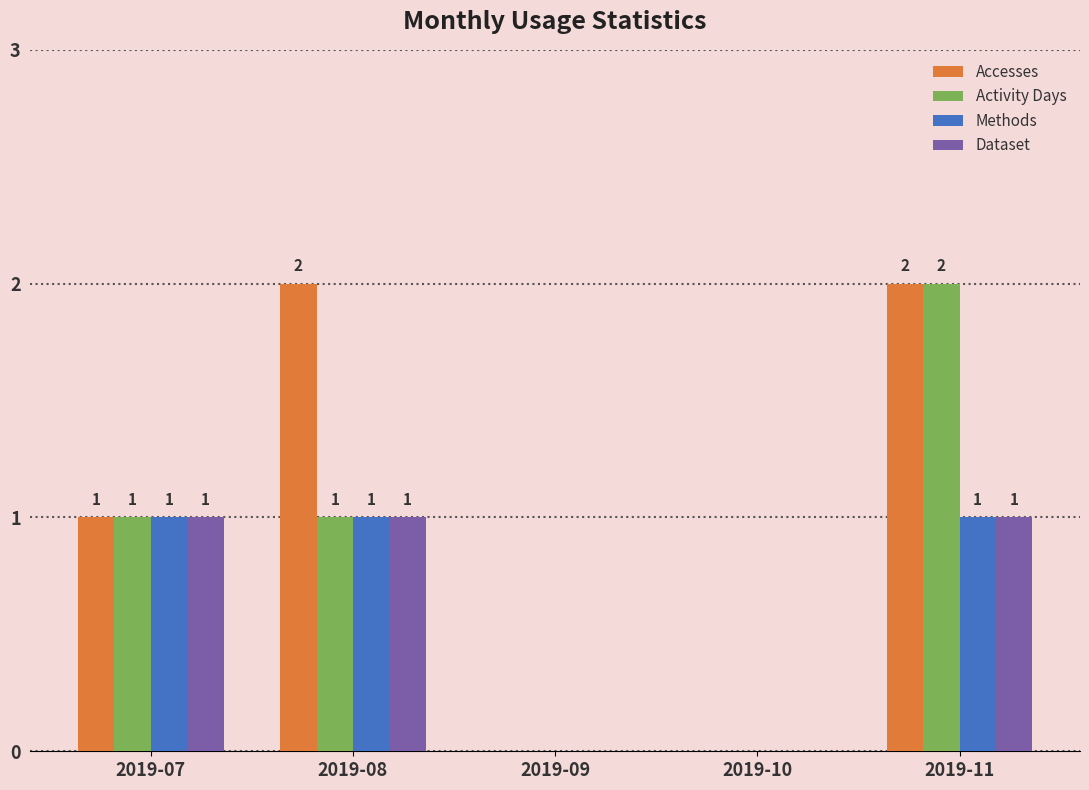

What is the greatest value displayed?

2